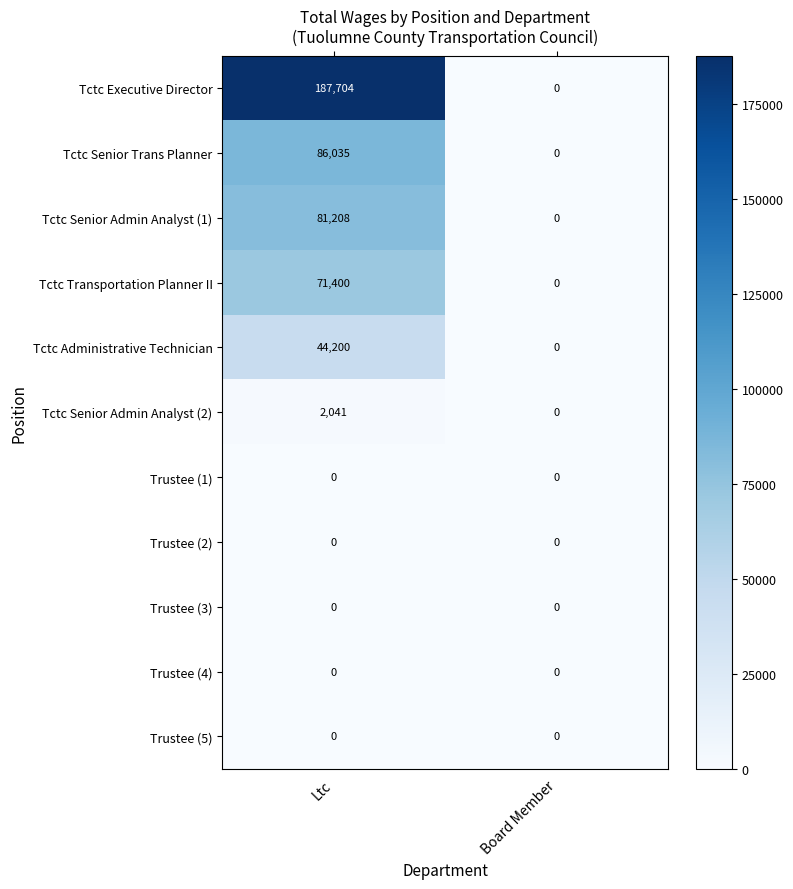

Count the number of data series in this chart.

11